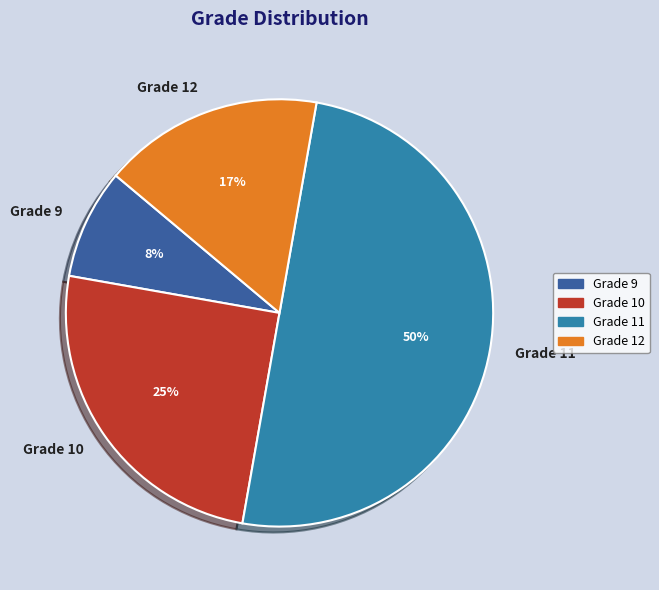

Count the number of slices in the pie.

4